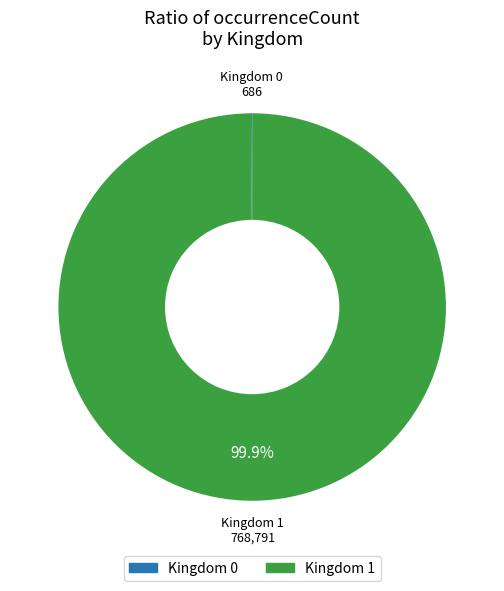

Does any single category account for the majority?

Yes